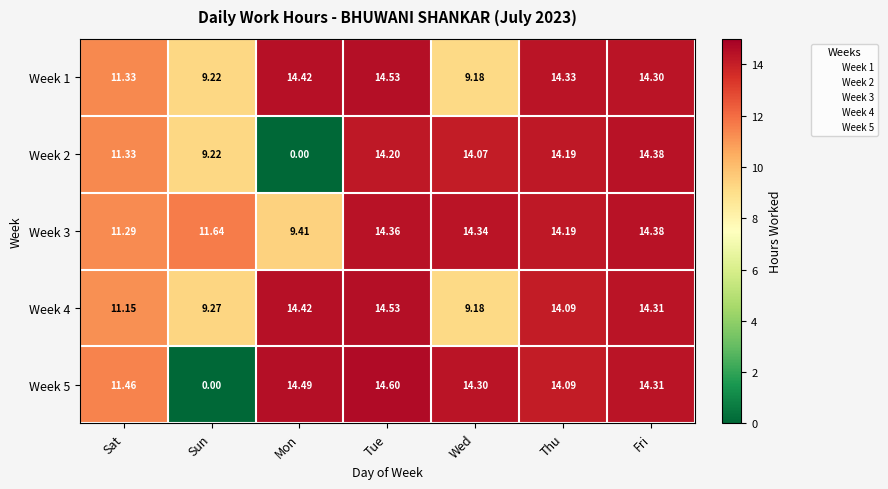

At which category is the sum across all series the highest?

Tue